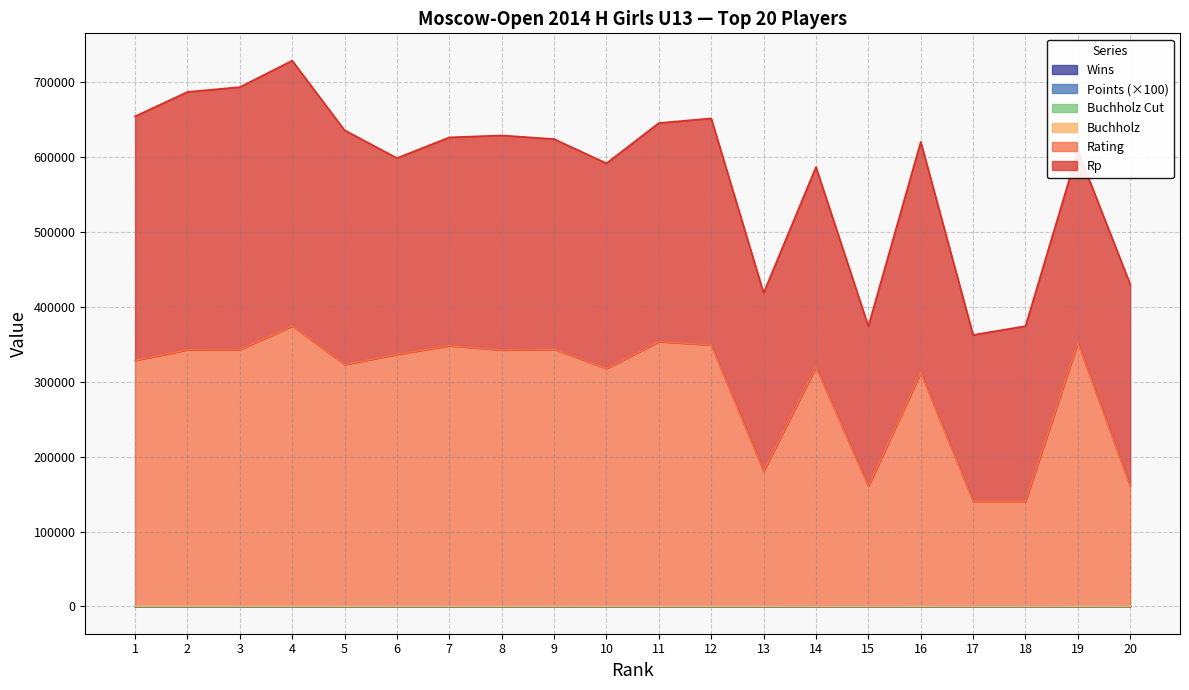

List the labels in order of Wins value, smallest first.

12, 15, 16, 17, 18, 19, 20, 7, 8, 9, 10, 11, 13, 14, 1, 2, 3, 4, 5, 6